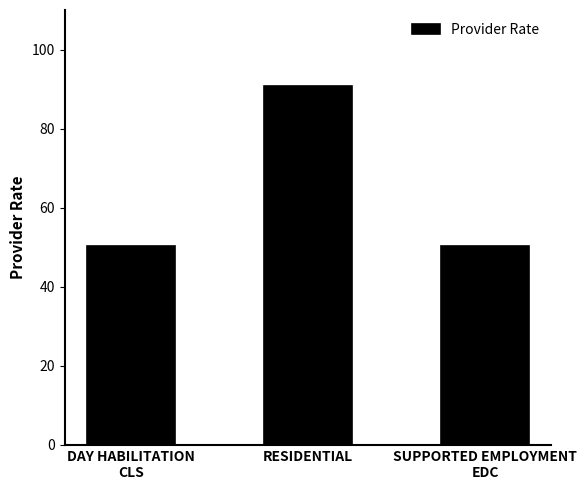

What is the difference between the maximum and second lowest values?

40.6